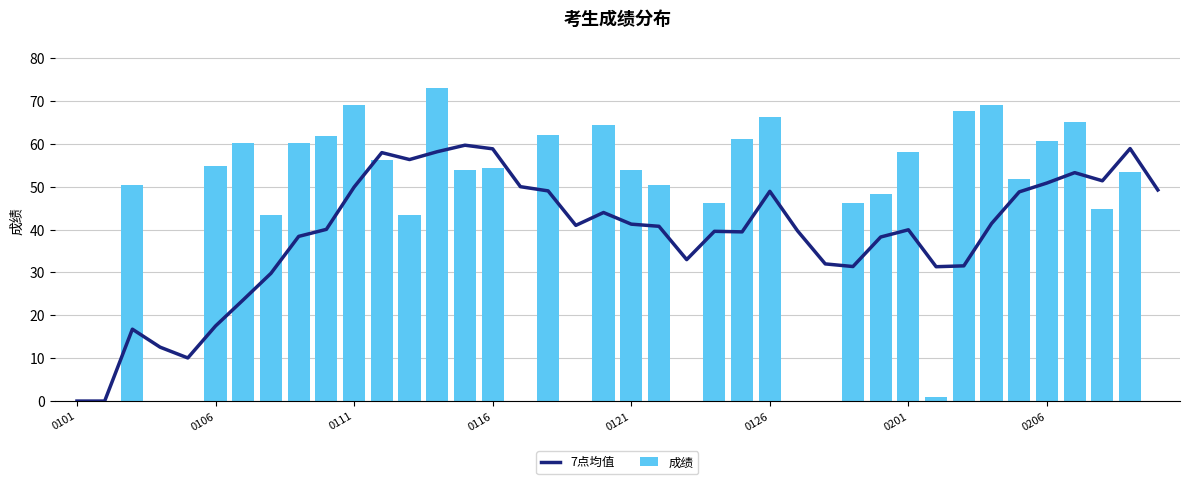

What is the total value across all series at 21?

91.2